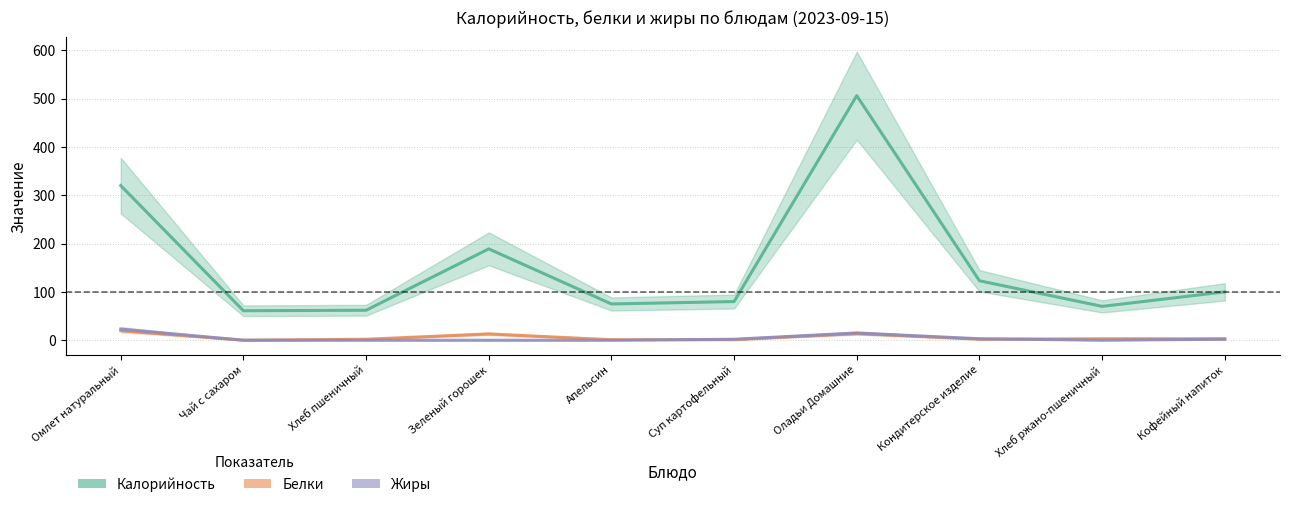

Is the value of Калорийность at Суп картофельный greater than the value of Жиры at Суп картофельный?

Yes